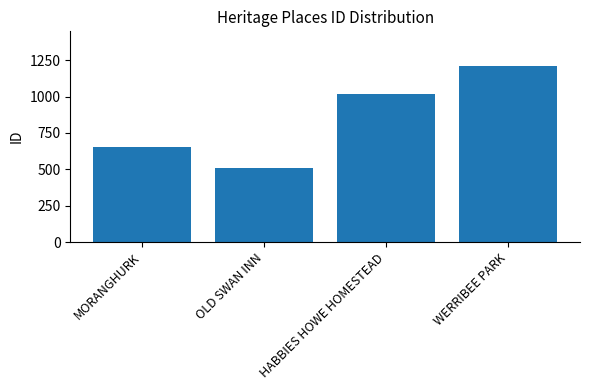

Which category has the highest value across all series?

WERRIBEE PARK